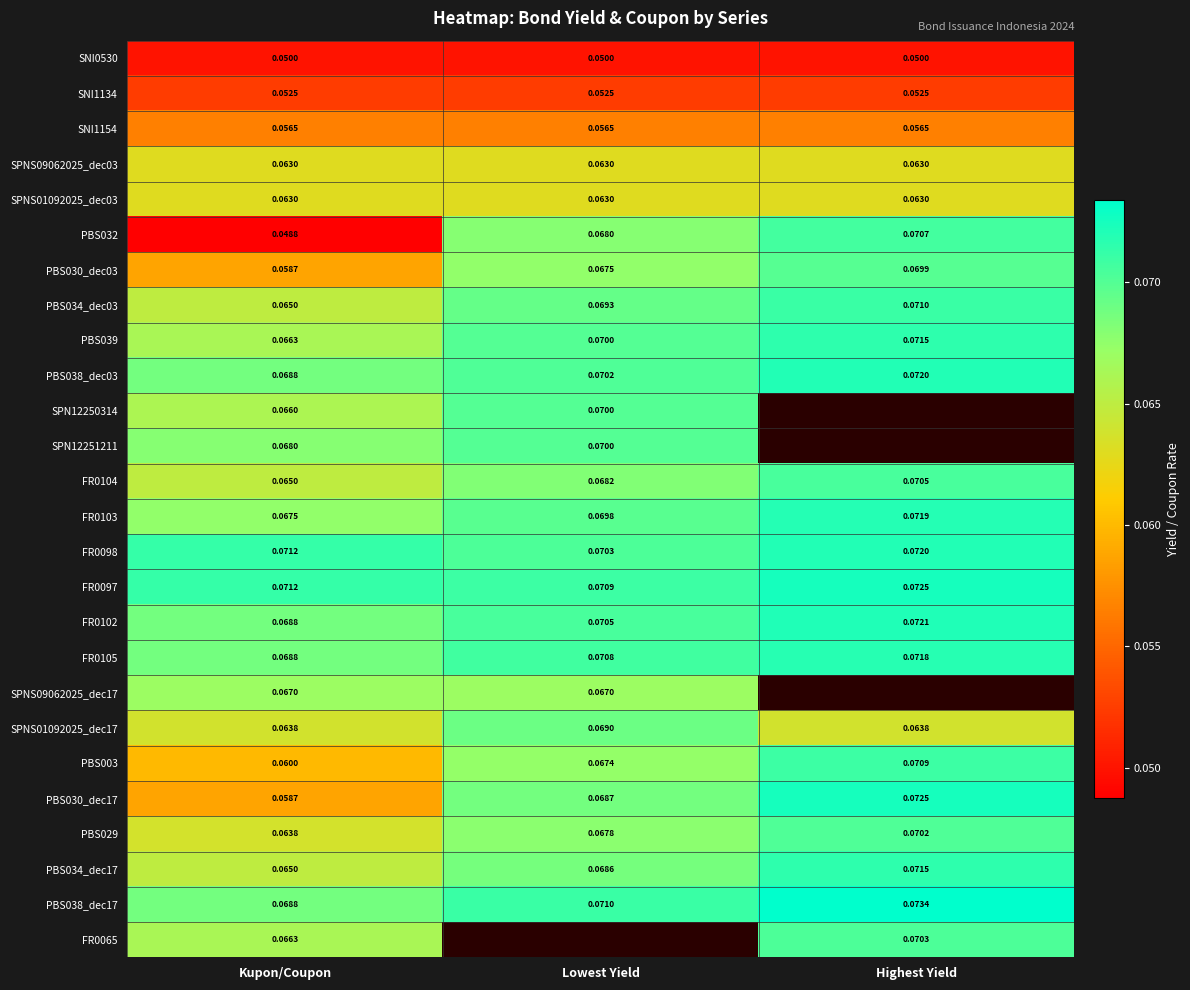

Is the value of SPN12251211 at Lowest Yield greater than the value of FR0105 at Highest Yield?

No